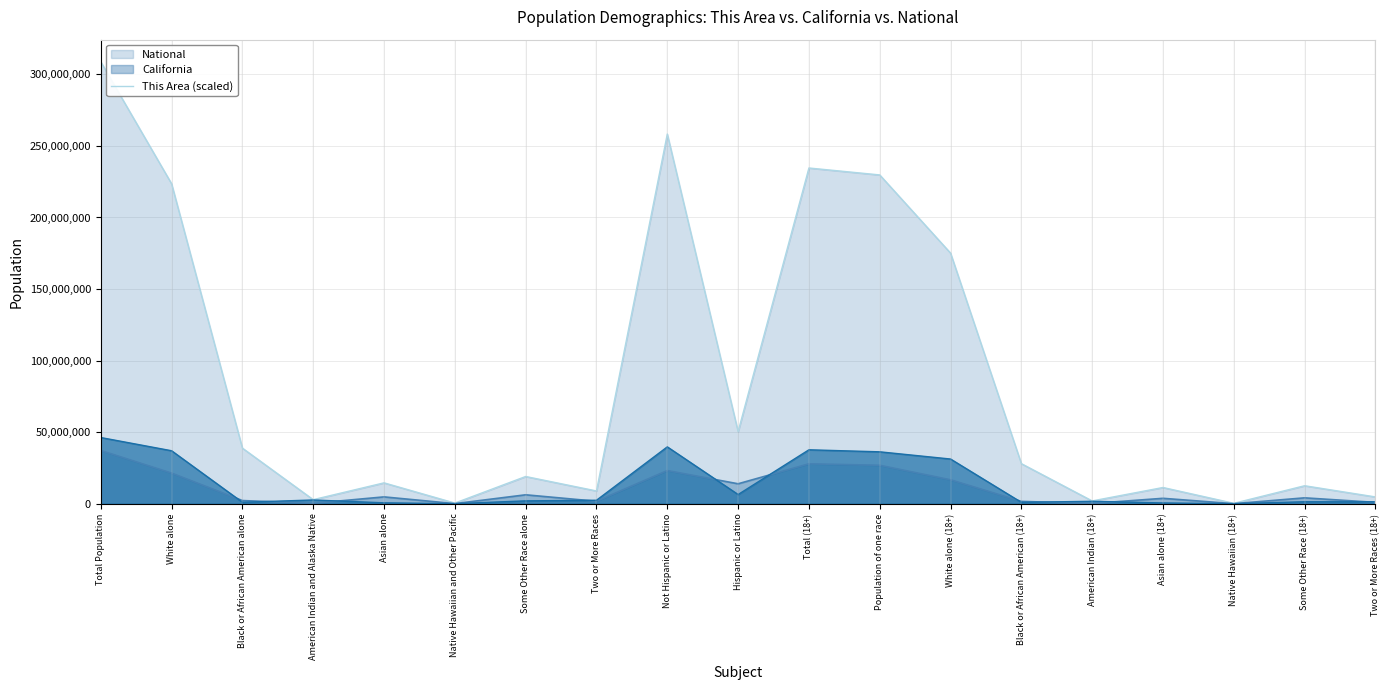

What is the label of the 13th point from the left?

White alone (18+)